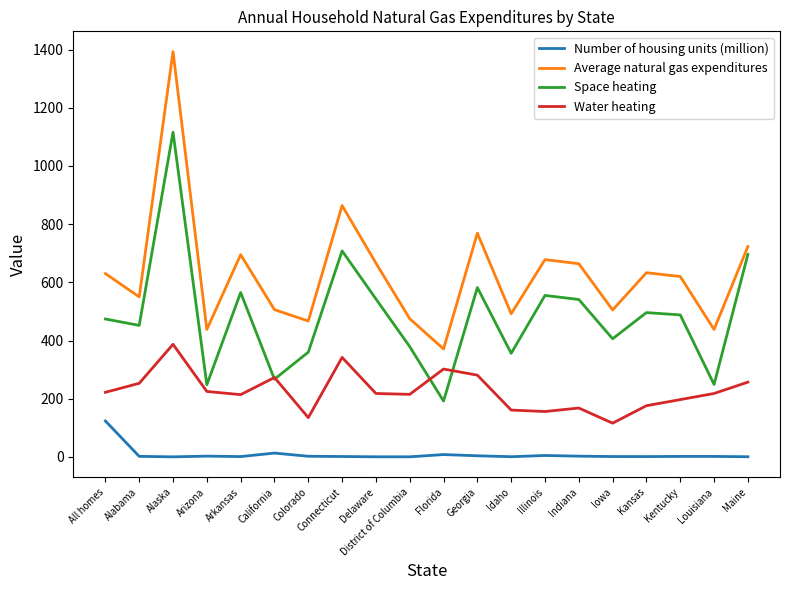

What is the difference between the Water heating values at Indiana and Georgia?

113.0